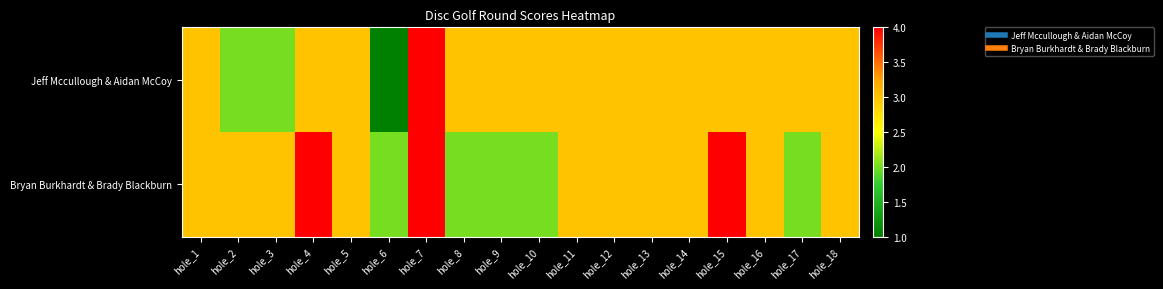

At how many categories does at least one series exceed 2?

17